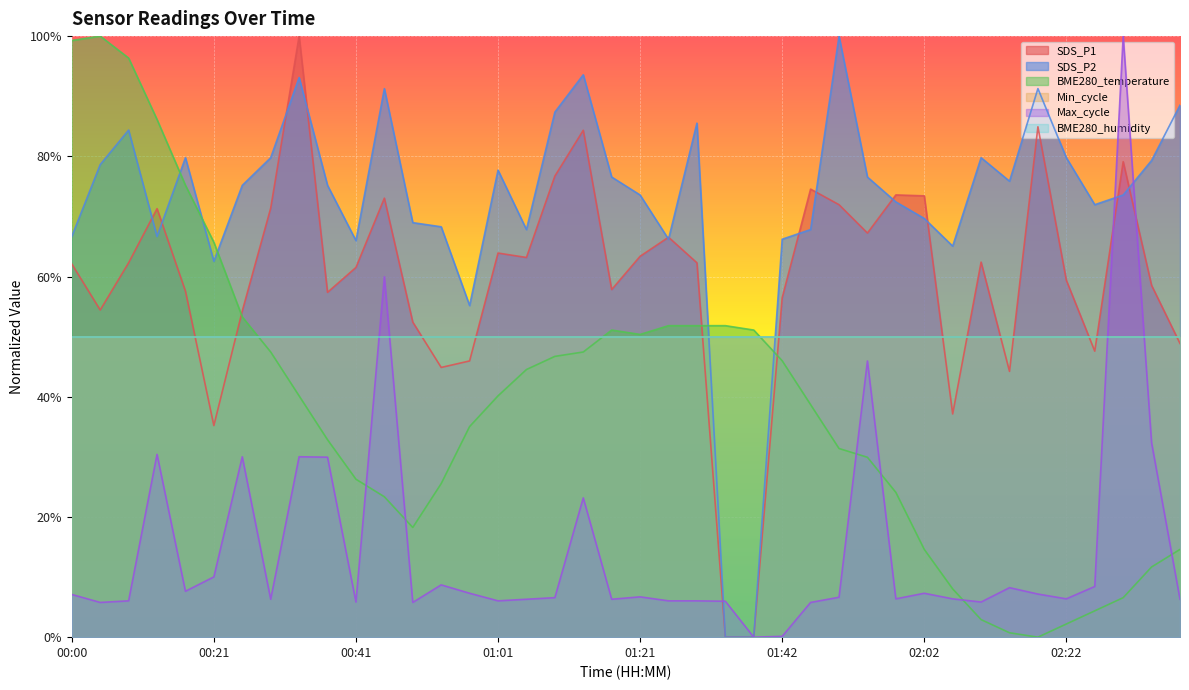

What is the difference between the maximum and second lowest values in the SDS_P1 series?

1.0